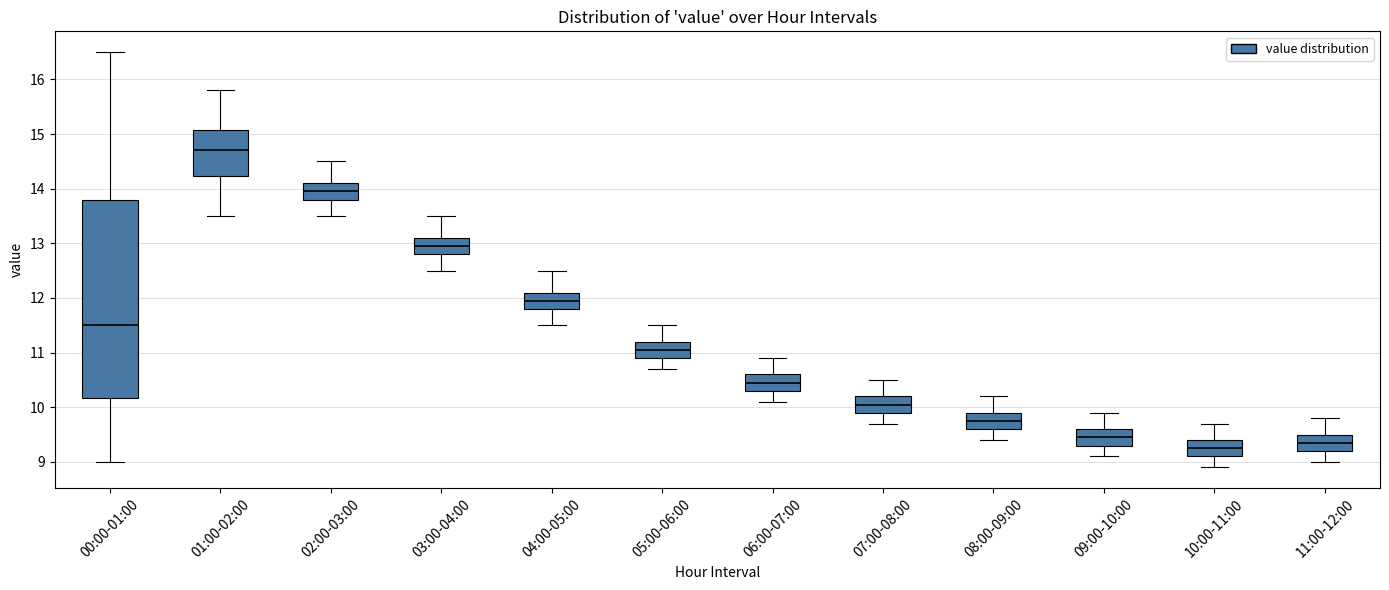

Reading left to right, transcribe this box plot: for each box, give where its median line is, the range the box spans, and where its two whiskers end, as read against the y-axis. The values are not printed on the chart, so give them approximately, as read against the axis.

00:00-01:00: median 11.5, box 10.2 to 13.8, whiskers 9.0 to 16.5
01:00-02:00: median 14.7, box 14.2 to 15.1, whiskers 13.5 to 15.8
02:00-03:00: median 14.0, box 13.8 to 14.1, whiskers 13.5 to 14.5
03:00-04:00: median 13.0, box 12.8 to 13.1, whiskers 12.5 to 13.5
04:00-05:00: median 12.0, box 11.8 to 12.1, whiskers 11.5 to 12.5
05:00-06:00: median 11.1, box 10.9 to 11.2, whiskers 10.7 to 11.5
06:00-07:00: median 10.5, box 10.3 to 10.6, whiskers 10.1 to 10.9
07:00-08:00: median 10.1, box 9.9 to 10.2, whiskers 9.7 to 10.5
08:00-09:00: median 9.8, box 9.6 to 9.9, whiskers 9.4 to 10.2
09:00-10:00: median 9.5, box 9.3 to 9.6, whiskers 9.1 to 9.9
10:00-11:00: median 9.3, box 9.1 to 9.4, whiskers 8.9 to 9.7
11:00-12:00: median 9.4, box 9.2 to 9.5, whiskers 9.0 to 9.8